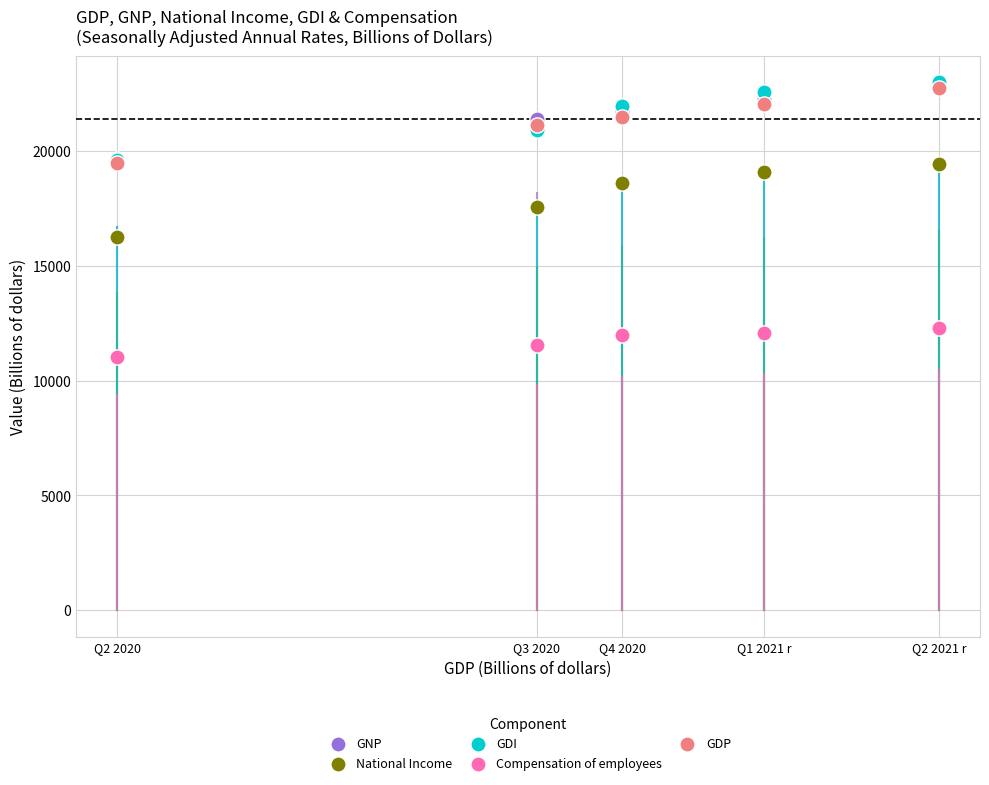

Which series reaches the minimum Y coordinate?

Compensation of employees